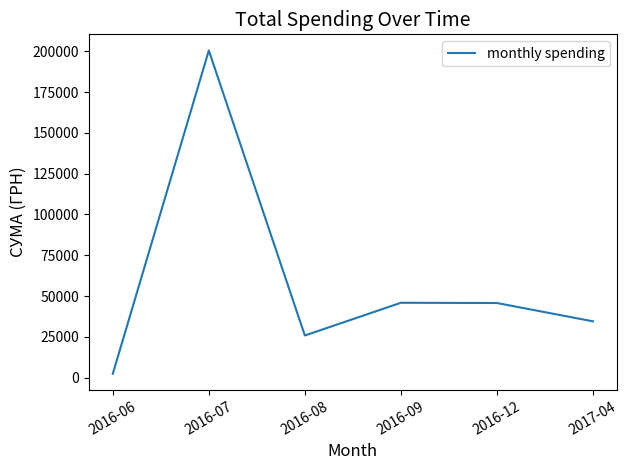

The value at 2016-08 is 25777.6. True or false?

True